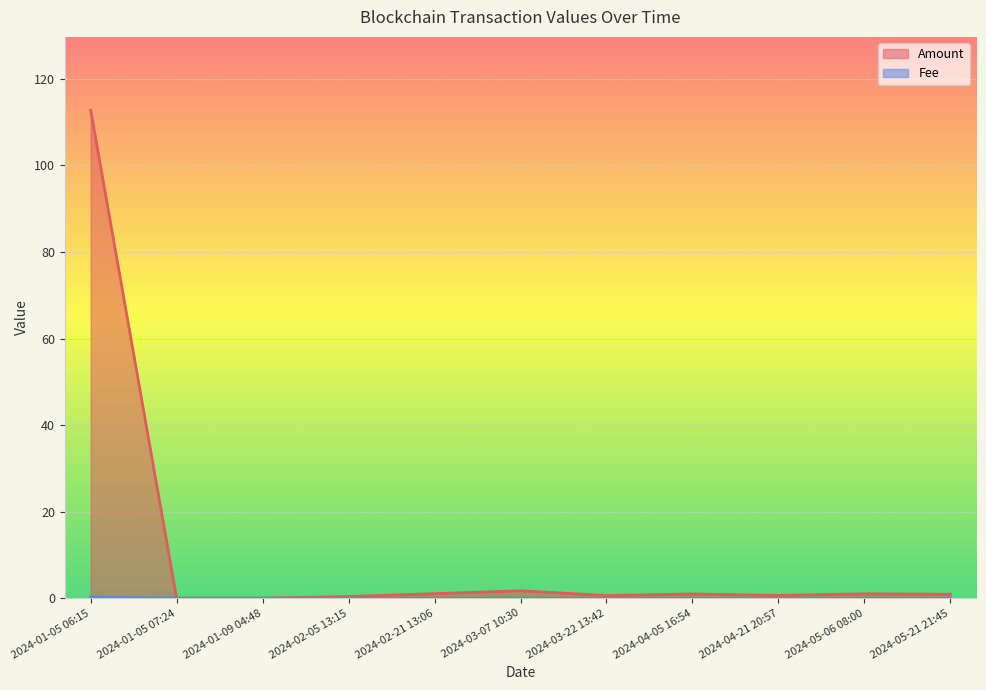

List the labels in order of Amount value, largest first.

2024-01-05 06:15, 2024-03-07 10:30, 2024-02-21 13:06, 2024-05-06 08:00, 2024-04-05 16:54, 2024-05-21 21:45, 2024-04-21 20:57, 2024-03-22 13:42, 2024-02-05 13:15, 2024-01-05 07:24, 2024-01-09 04:48